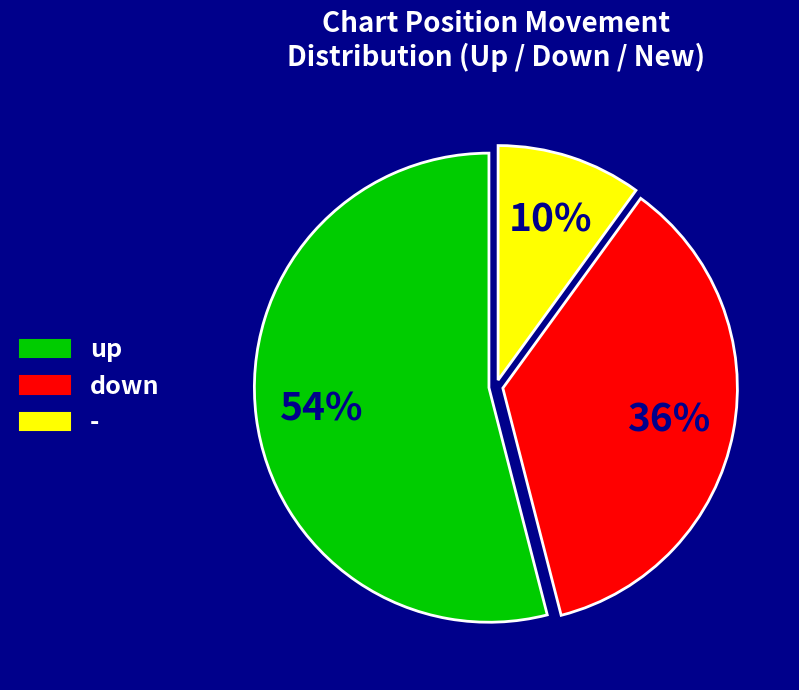

Which slice is the largest?

up